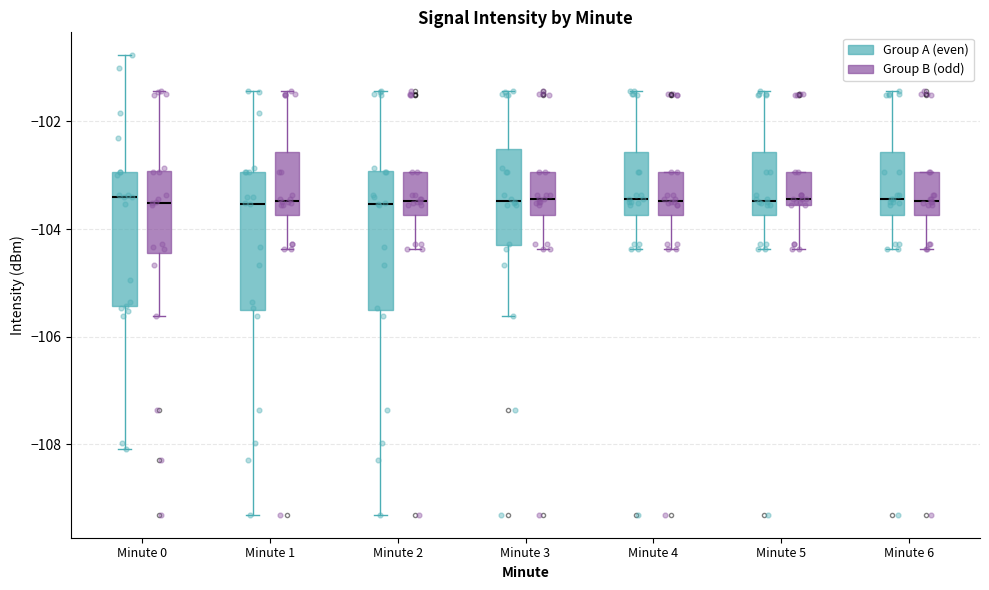

Reading left to right, transcribe this box plot: for each box, give where its median line is, the range the box spans, and where its two whiskers end, as read against the y-axis. The values are not printed on the chart, so give them approximately, as read against the axis.

Minute 0 (Group A (even)): median -103.4, box -105.4 to -103.0, whiskers -108.0 to -100.8
Minute 0 (Group B (odd)): median -103.6, box -104.4 to -103.0, whiskers -105.6 to -101.4
Minute 1 (Group A (even)): median -103.6, box -105.4 to -103.0, whiskers -109.4 to -101.4
Minute 1 (Group B (odd)): median -103.4, box -103.8 to -102.6, whiskers -104.4 to -101.4
Minute 2 (Group A (even)): median -103.6, box -105.4 to -103.0, whiskers -109.4 to -101.4
Minute 2 (Group B (odd)): median -103.4, box -103.8 to -103.0, whiskers -104.4 to -103.0
Minute 3 (Group A (even)): median -103.4, box -104.2 to -102.6, whiskers -105.6 to -101.4
Minute 3 (Group B (odd)): median -103.4, box -103.8 to -103.0, whiskers -104.4 to -103.0
Minute 4 (Group A (even)): median -103.4, box -103.8 to -102.6, whiskers -104.4 to -101.4
Minute 4 (Group B (odd)): median -103.4, box -103.8 to -103.0, whiskers -104.4 to -103.0
Minute 5 (Group A (even)): median -103.4, box -103.8 to -102.6, whiskers -104.4 to -101.4
Minute 5 (Group B (odd)): median -103.4, box -103.6 to -103.0, whiskers -104.4 to -103.0
Minute 6 (Group A (even)): median -103.4, box -103.8 to -102.6, whiskers -104.4 to -101.4
Minute 6 (Group B (odd)): median -103.4, box -103.8 to -103.0, whiskers -104.4 to -103.0